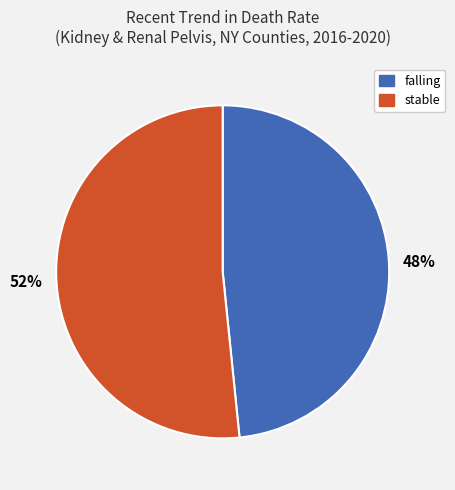

Combined, do stable and falling account for over 50%?

Yes